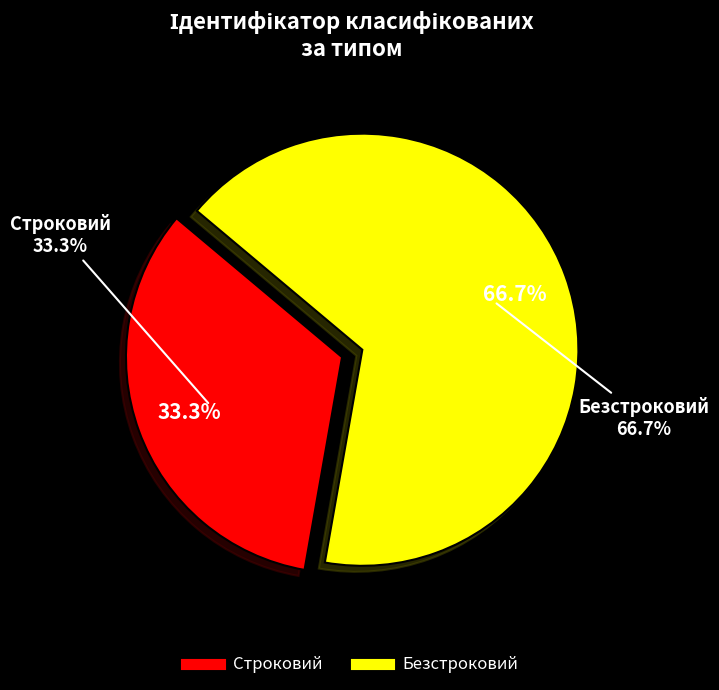

The Безстроковий slice represents 57% of the pie. True or false?

False